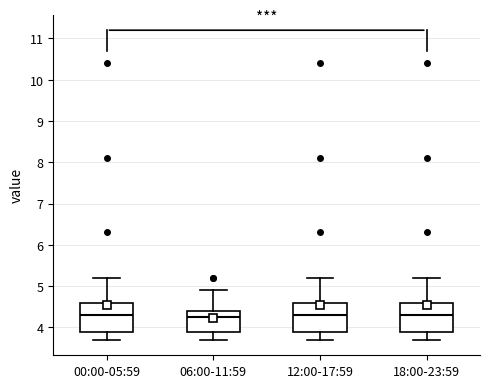

Where does the median line of the box for 18:00-23:59 sit on the y-axis? The values are not printed on the chart, so give them approximately, as read against the axis.

4.3